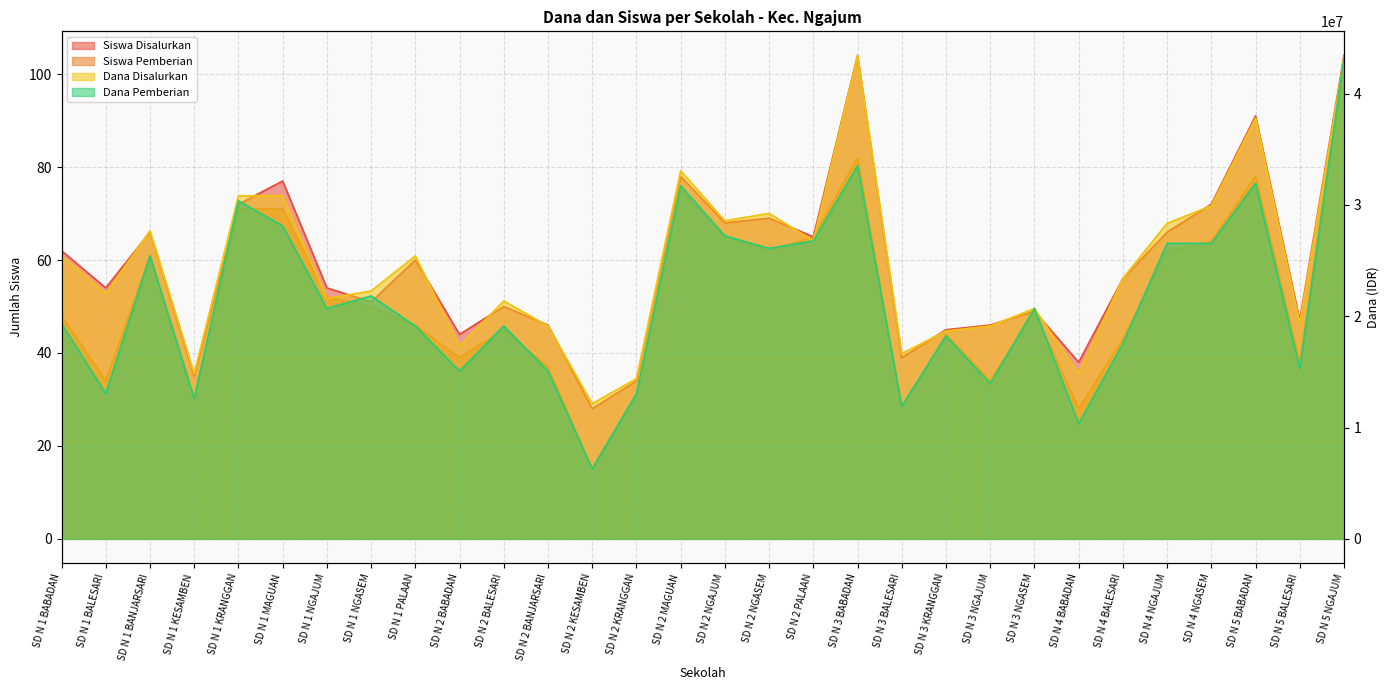

How many values in the Siswa Pemberian series are below 49?

15